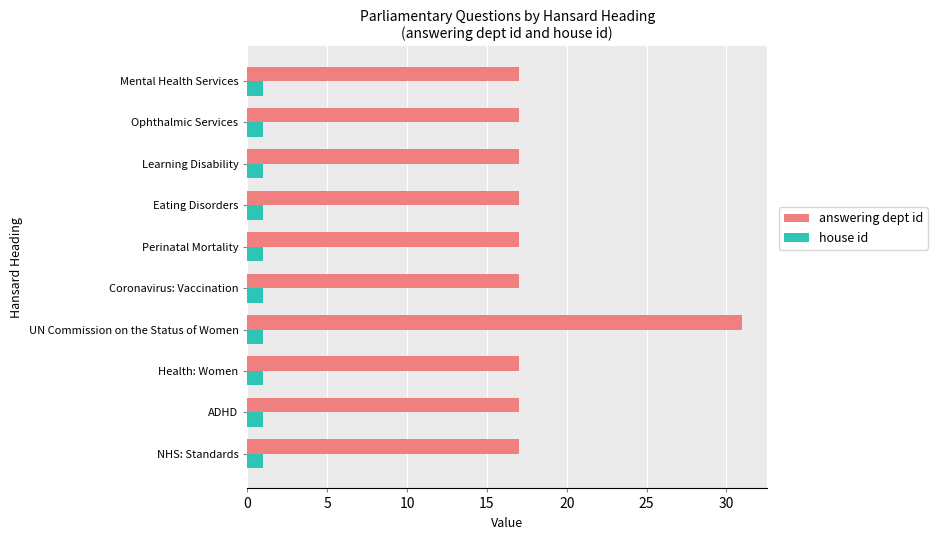

What are all the series names shown in the legend?

answering dept id, house id